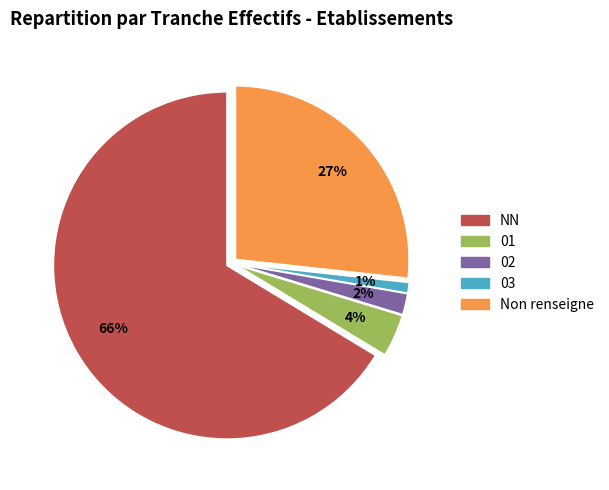

Does any single category account for the majority?

Yes